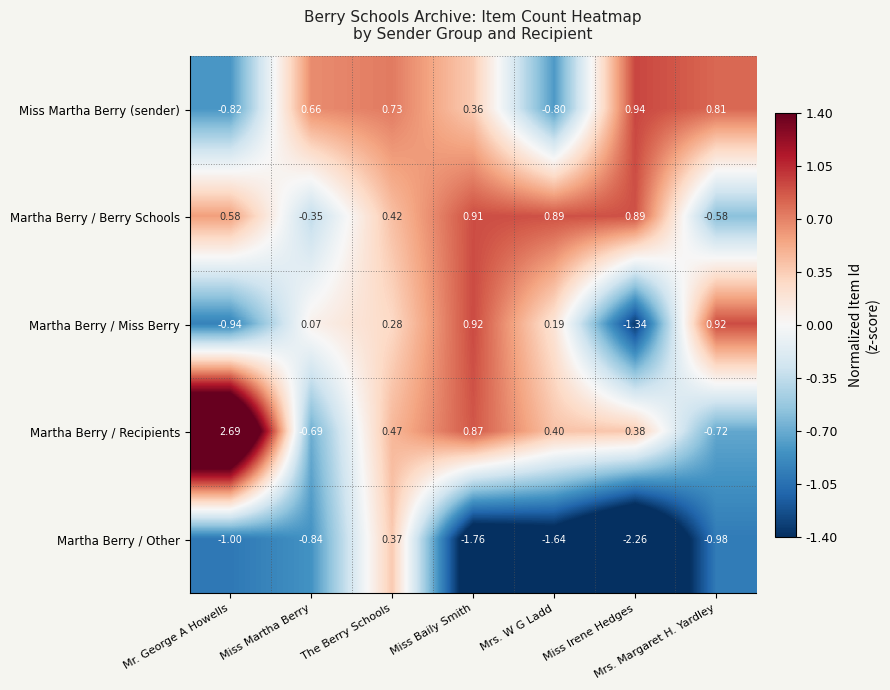

How many negative values does the Martha Berry / Miss Berry series have?

2